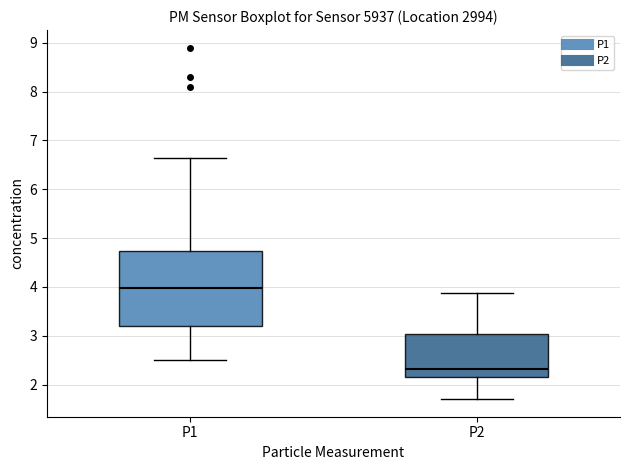

Reading left to right, transcribe this box plot: for each box, give where its median line is, the range the box spans, and where its two whiskers end, as read against the y-axis. The values are not printed on the chart, so give them approximately, as read against the axis.

P1: median 4.0, box 3.2 to 4.7, whiskers 2.5 to 6.6
P2: median 2.3, box 2.2 to 3.0, whiskers 1.7 to 3.9